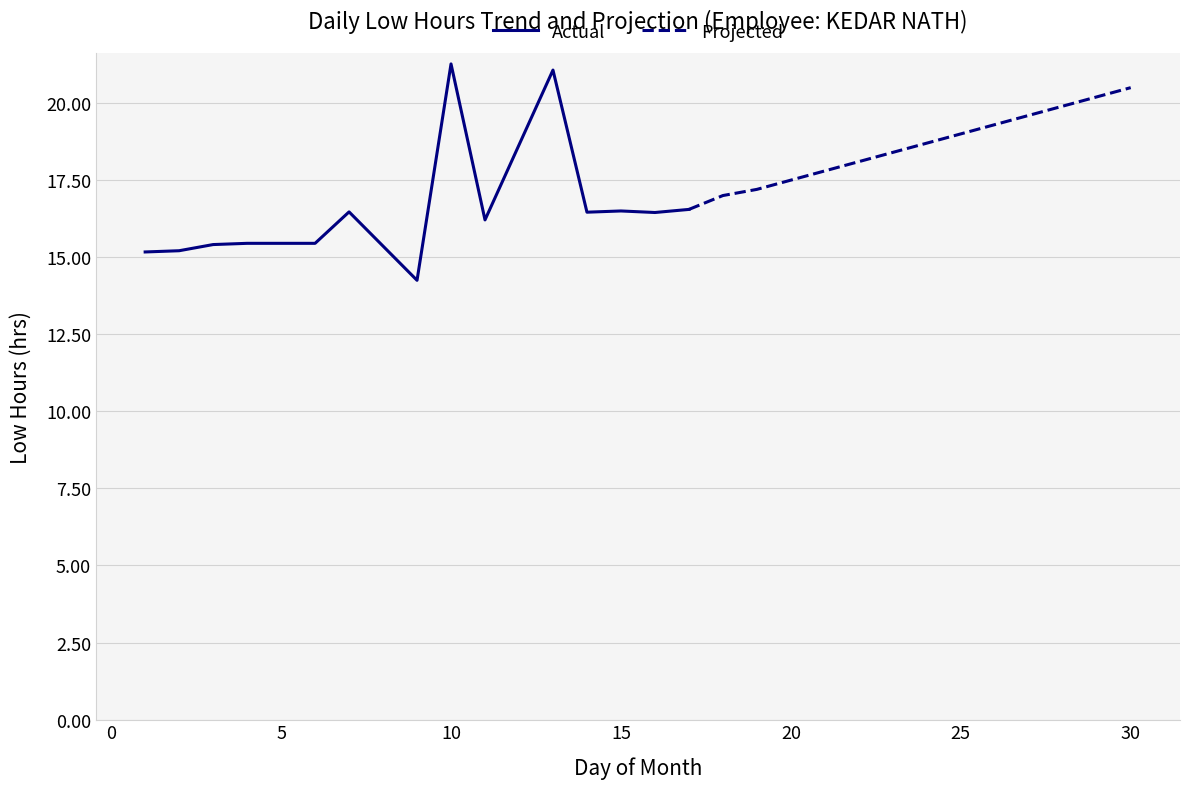

True or false: Projected and Actual cross at least once.

True